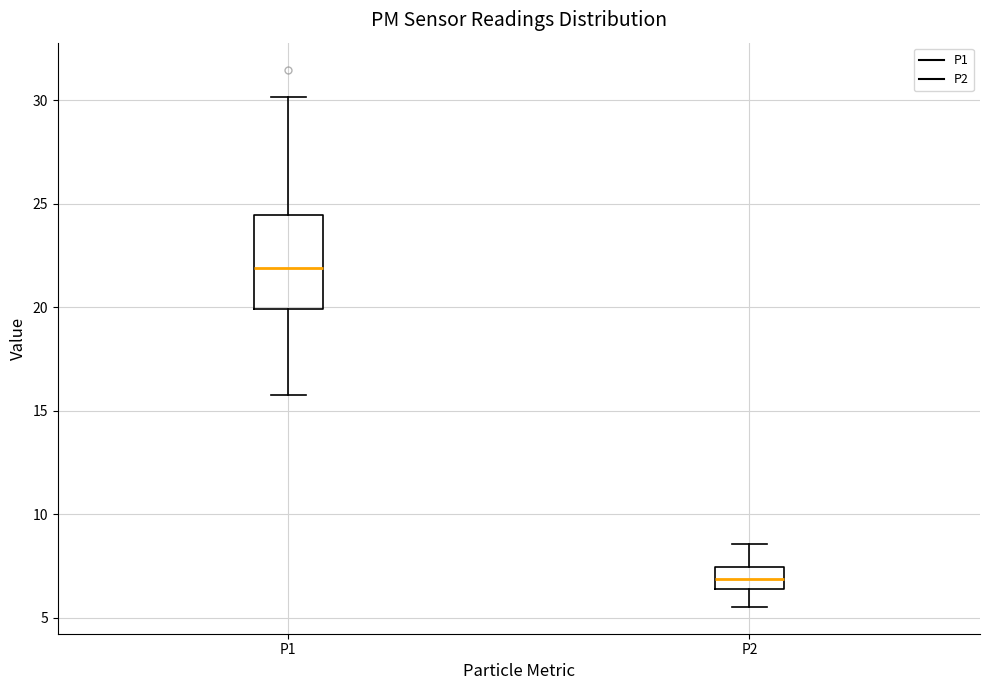

Which box is the tallest, from its lower edge to its upper edge?

P1